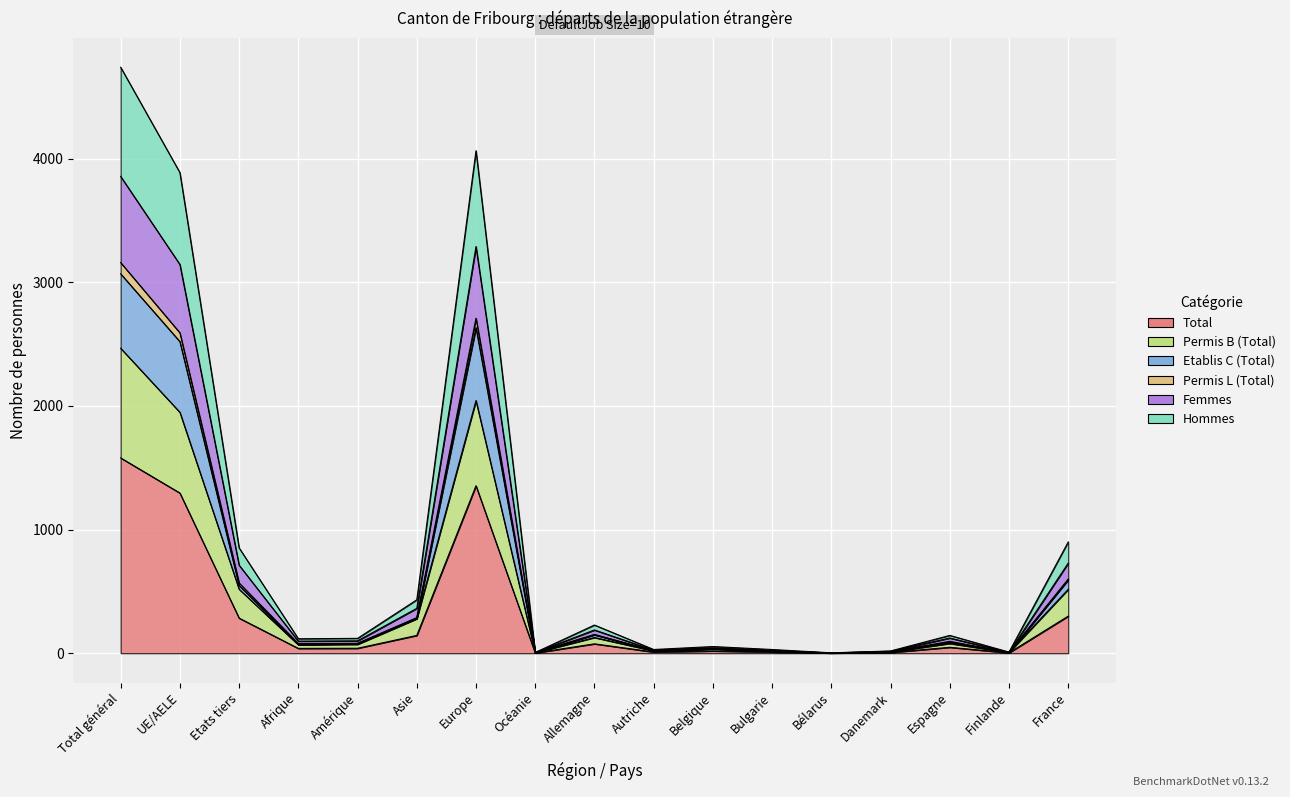

At which label does Etablis C (Total) first exceed 78?

Total général